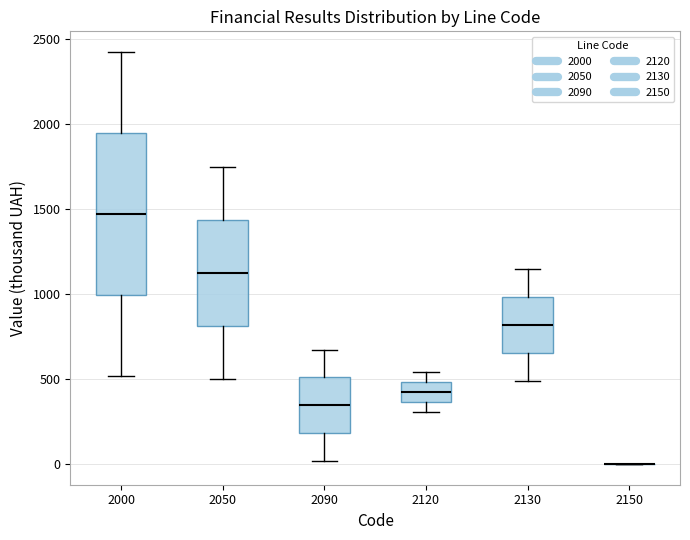

Reading left to right, transcribe this box plot: for each box, give where its median line is, the range the box spans, and where its two whiskers end, as read against the y-axis. The values are not printed on the chart, so give them approximately, as read against the axis.

2000: median 1450, box 1000 to 1950, whiskers 500 to 2450
2050: median 1150, box 800 to 1450, whiskers 500 to 1750
2090: median 350, box 200 to 500, whiskers 0 to 700
2120: median 400, box 350 to 500, whiskers 300 to 550
2130: median 800, box 650 to 1000, whiskers 500 to 1150
2150: box collapsed to a line at 0, whiskers 0 to 0